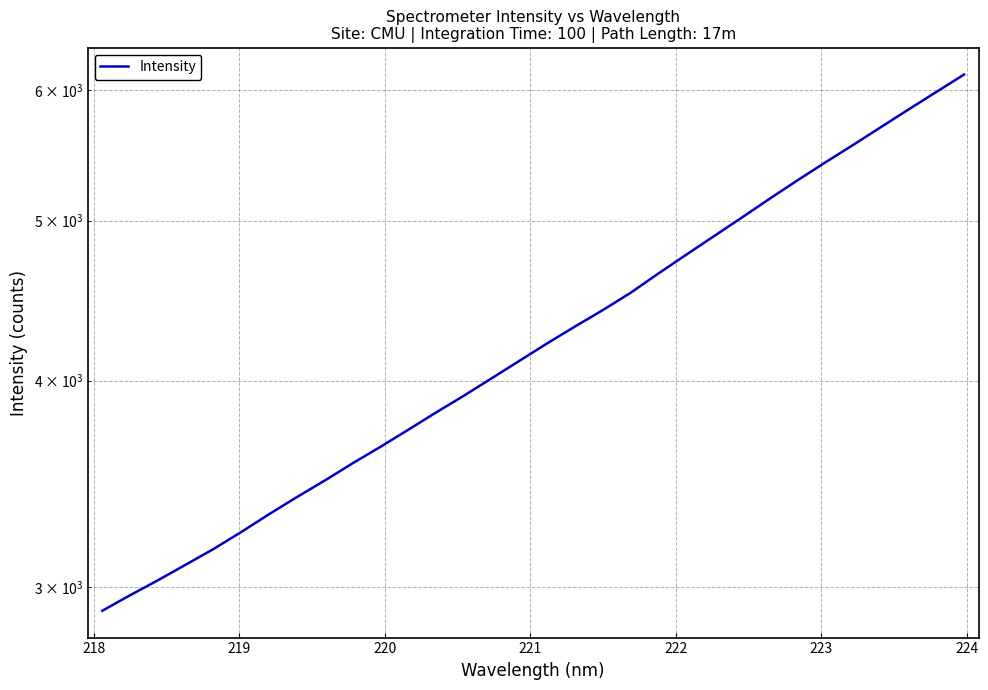

Does the chart have visible grid lines?

Yes